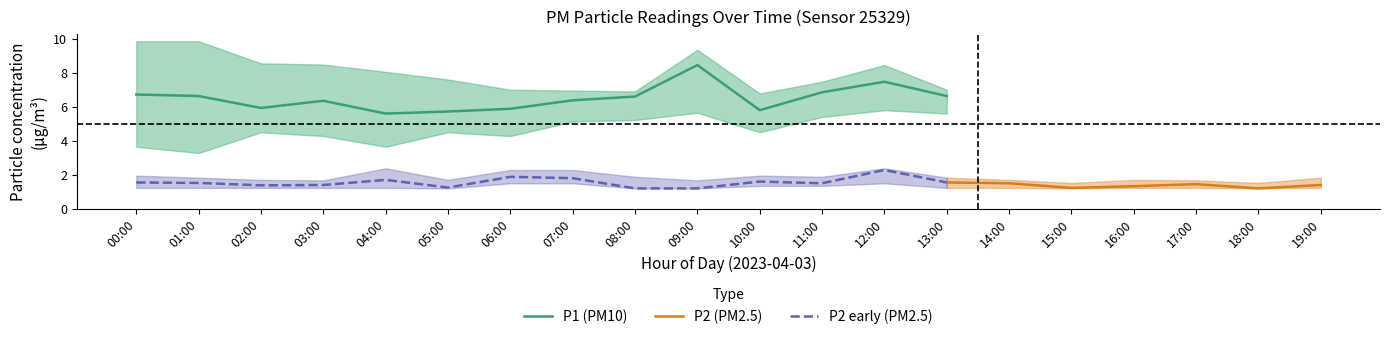

Which series has the largest range (max minus min)?

P1_mean